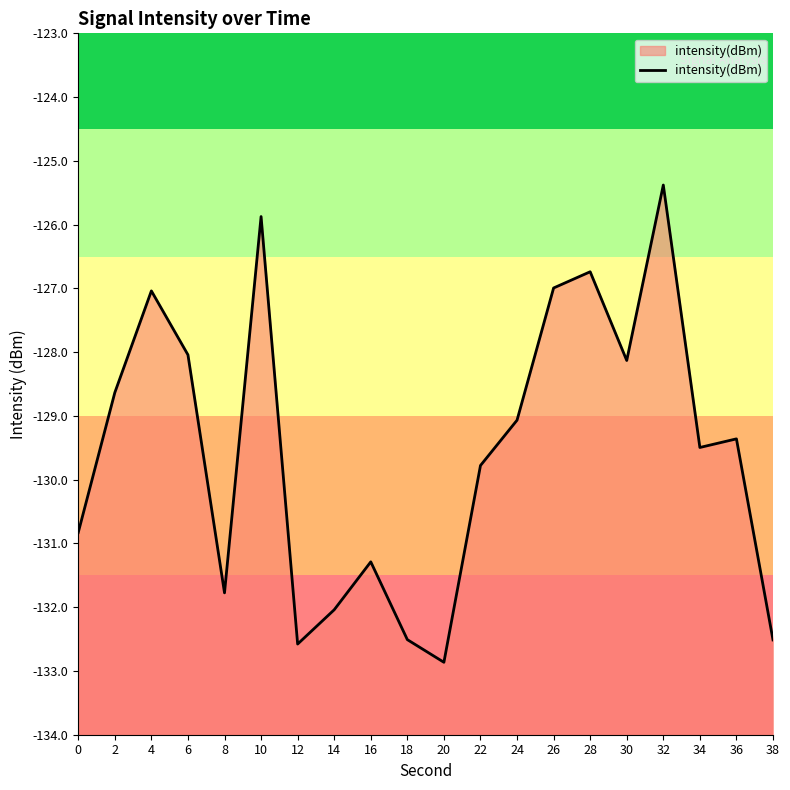

Rank the categories by value from lowest to highest.

20, 12, 38, 18, 14, 8, 16, 0, 22, 34, 36, 24, 2, 30, 6, 4, 26, 28, 10, 32